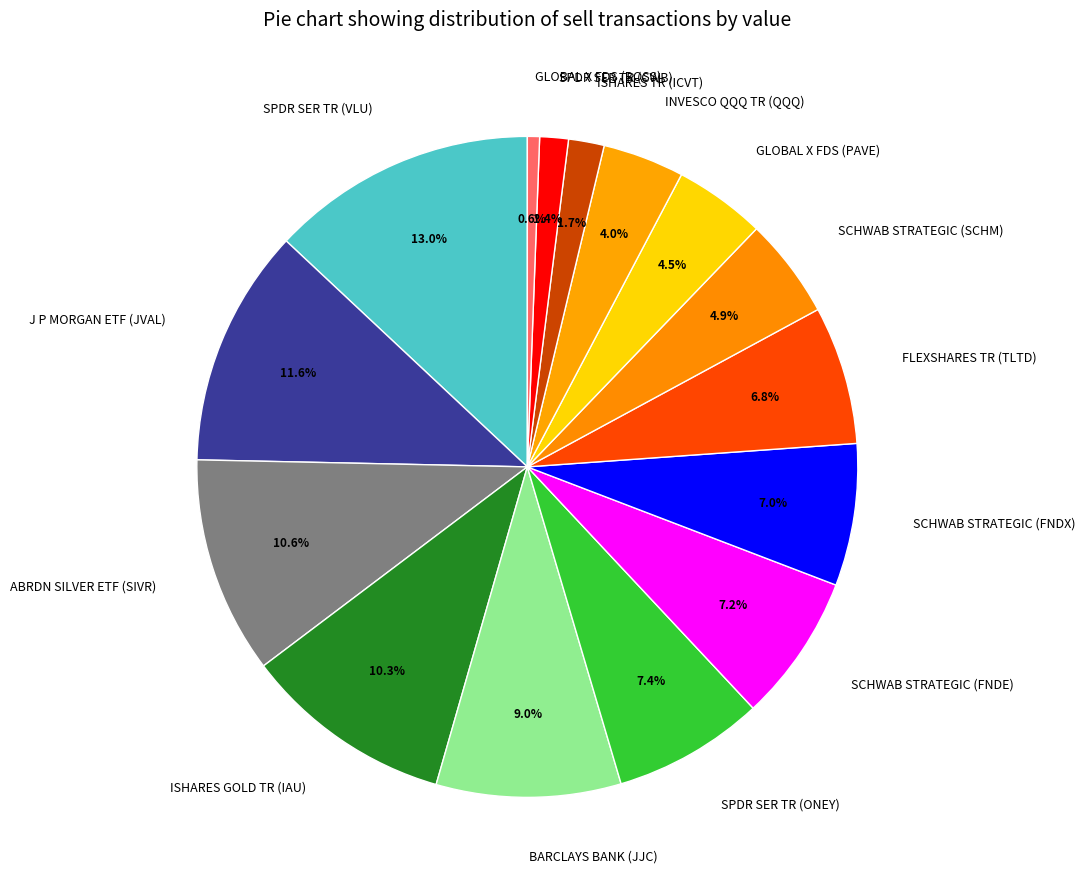

Which category has the smallest portion of the pie?

GLOBAL X FDS (BOSS)